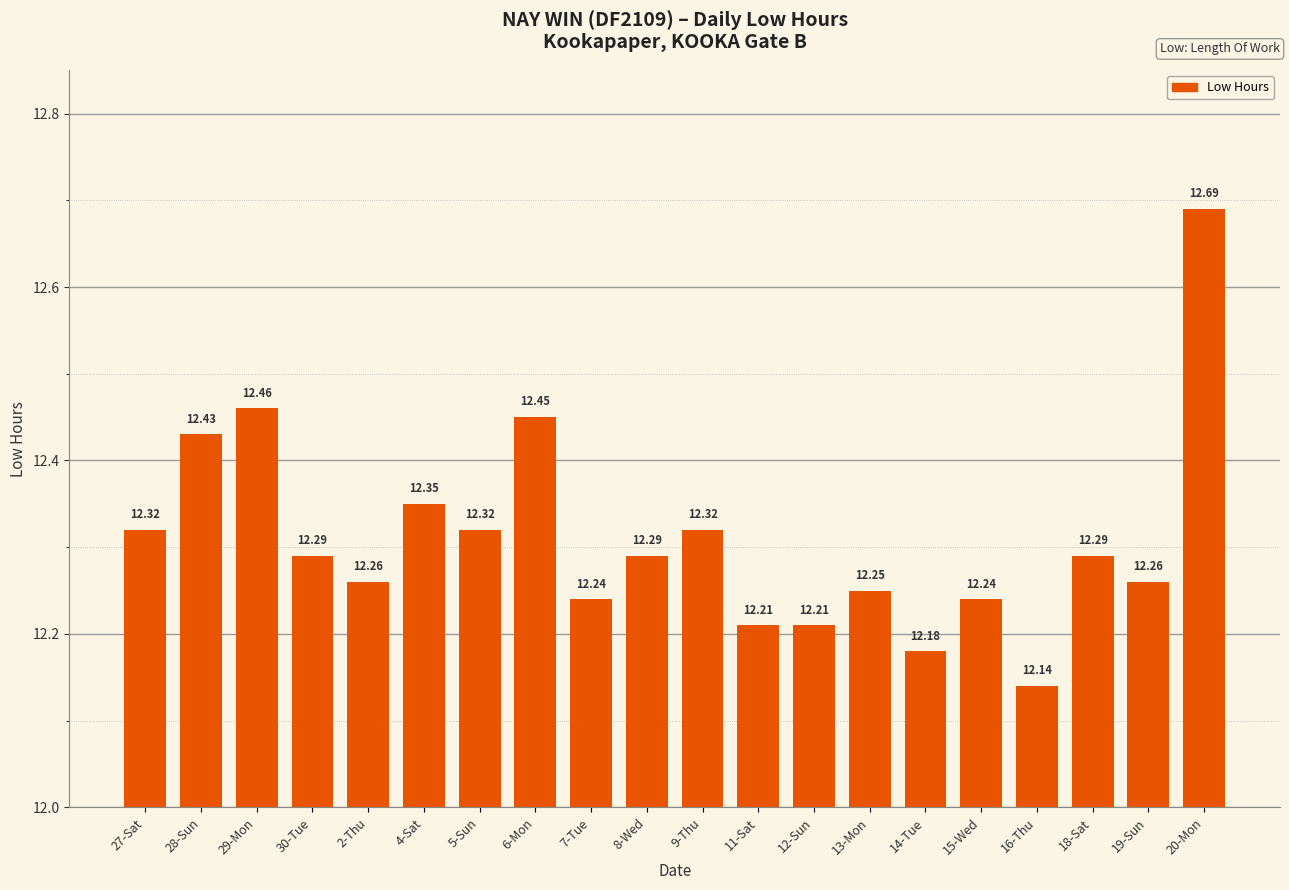

Between 5-Sun and 18-Sat, which is larger?

5-Sun